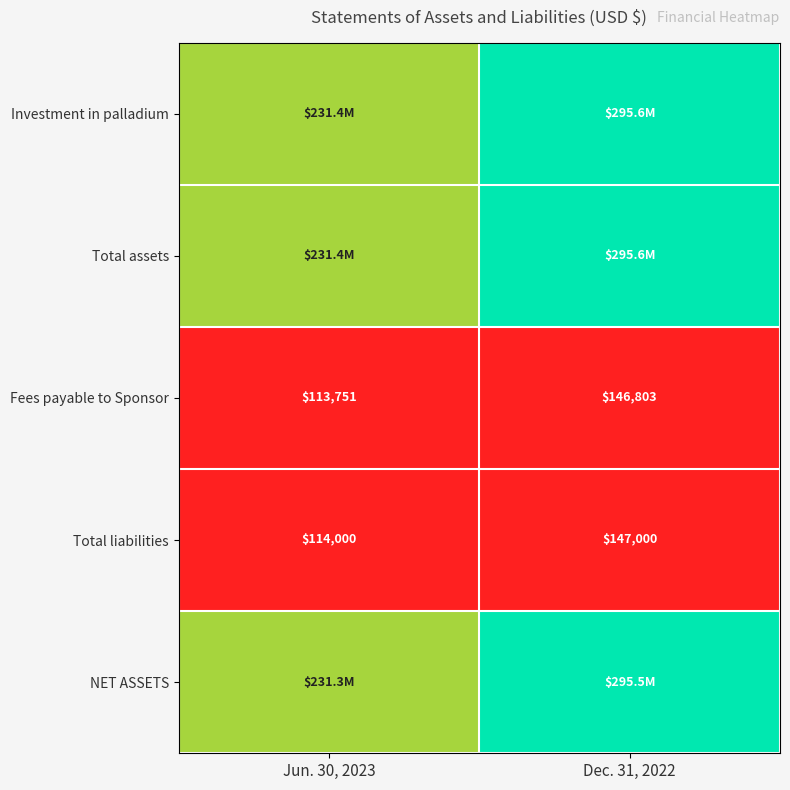

At how many categories does at least one series exceed 0?

2